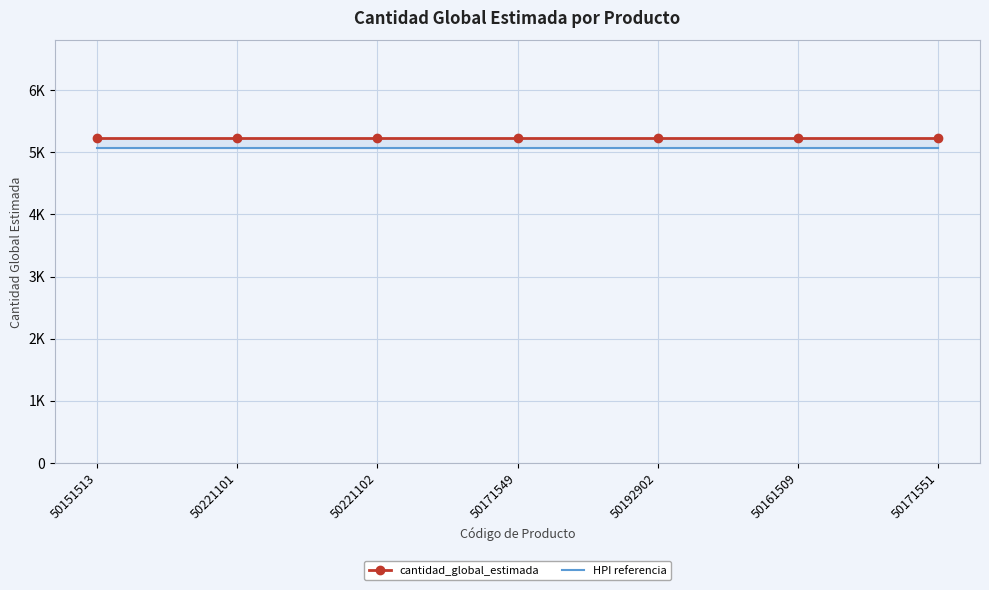

What is the sum of all cantidad_global_estimada values?

36652.0